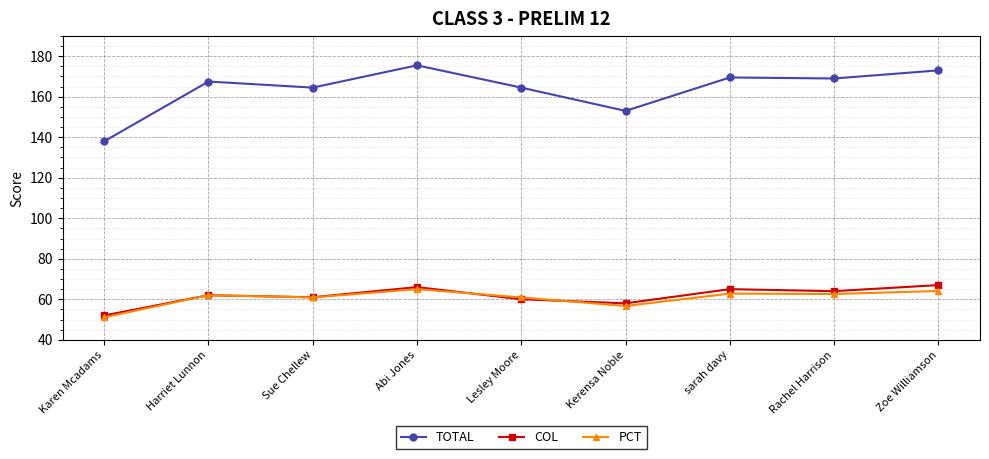

True or false: PCT and TOTAL intersect in this chart.

False